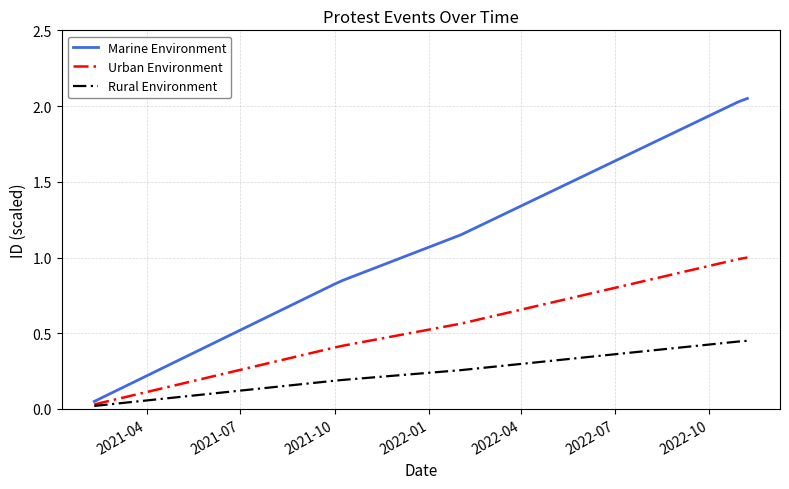

Rank the series by their maximum value, from highest to lowest.

Marine Environment, Urban Environment, Rural Environment